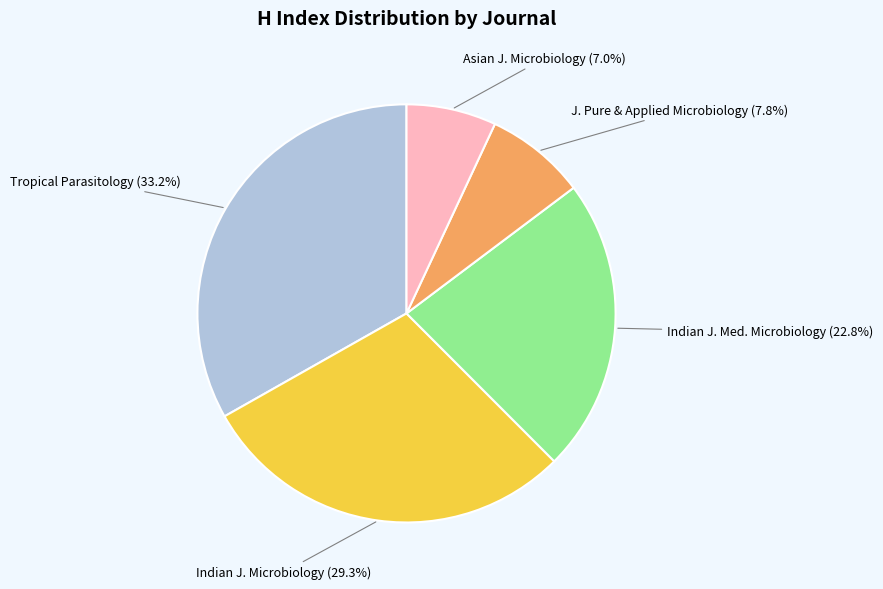

How many slices are in this pie chart?

5